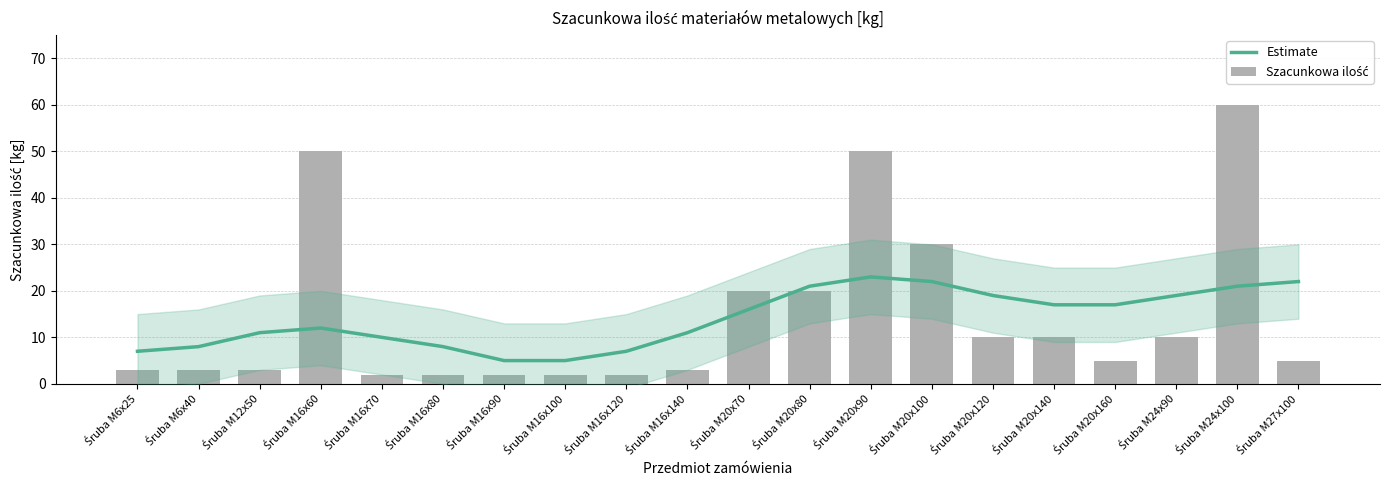

Is the value of Estimate at Śruba M24x100 greater than the value of Szacunkowa ilość at Śruba M16x100?

Yes